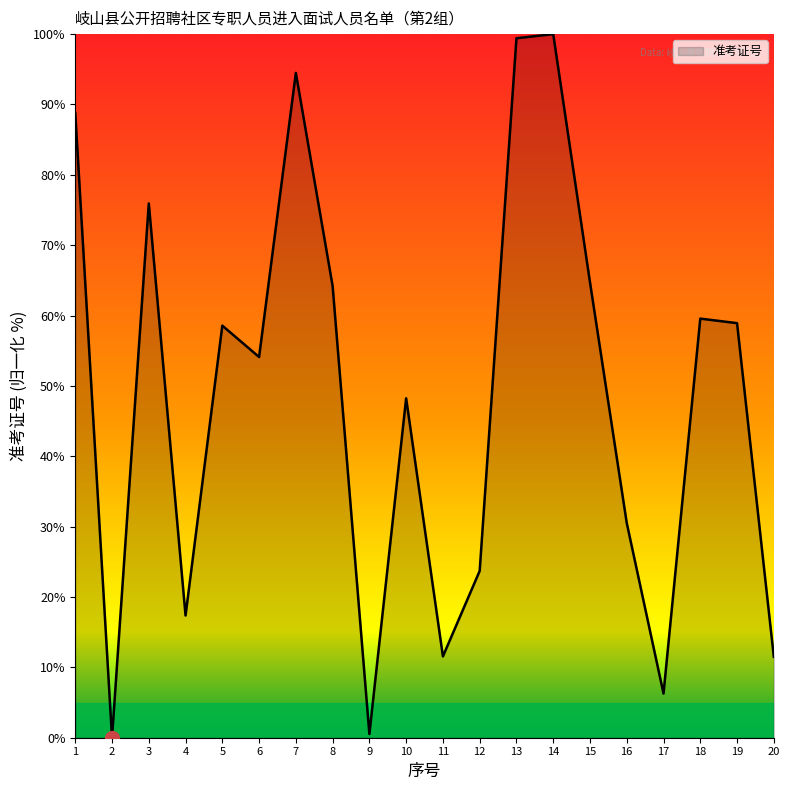

How many categories are shown in the chart?

20